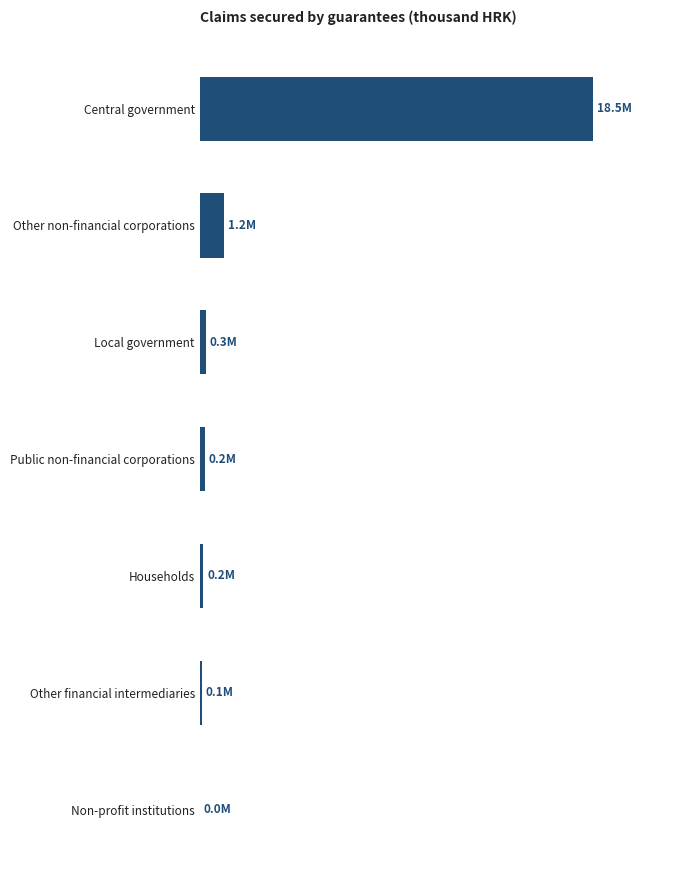

At which category does the chart reach its peak across all series?

Central government